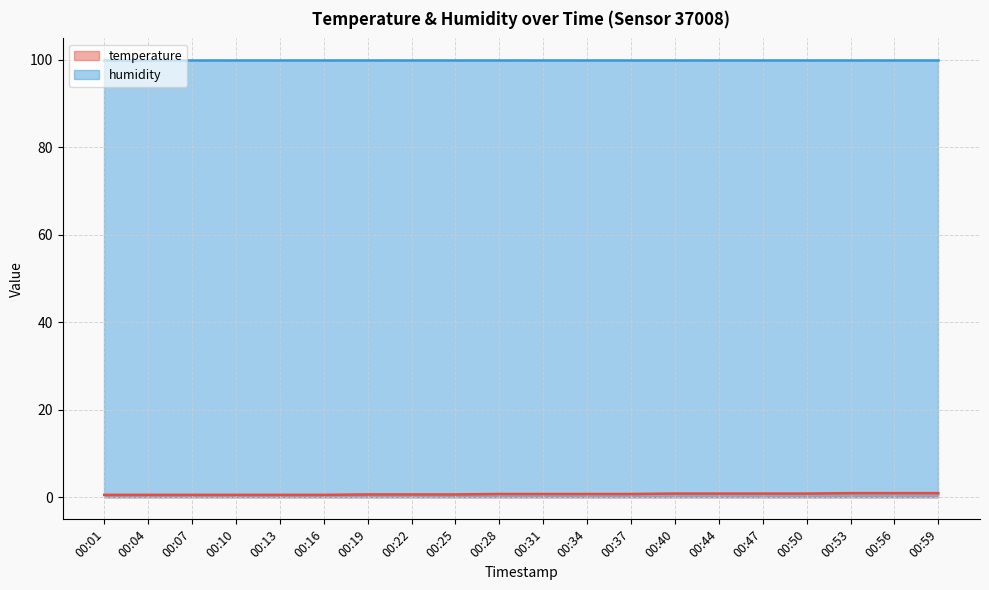

What is the lowest value of the humidity series?

99.9